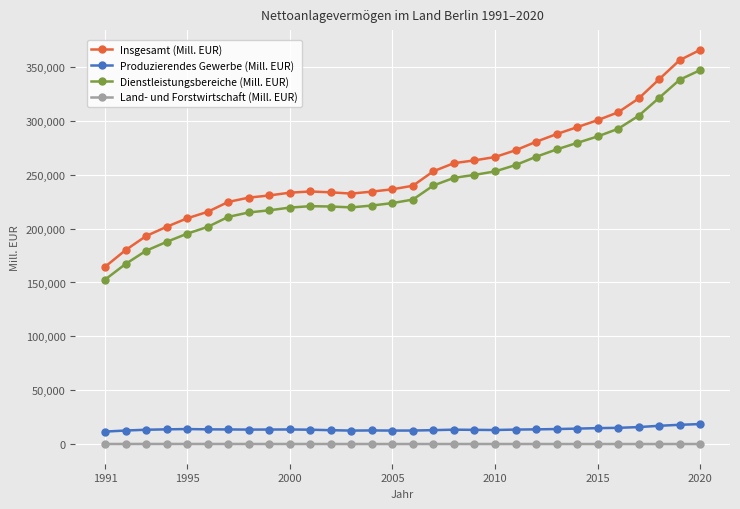

What are all the series names shown in the legend?

Insgesamt (Mill. EUR), Produzierendes Gewerbe (Mill. EUR), Dienstleistungsbereiche (Mill. EUR), Land- und Forstwirtschaft (Mill. EUR)